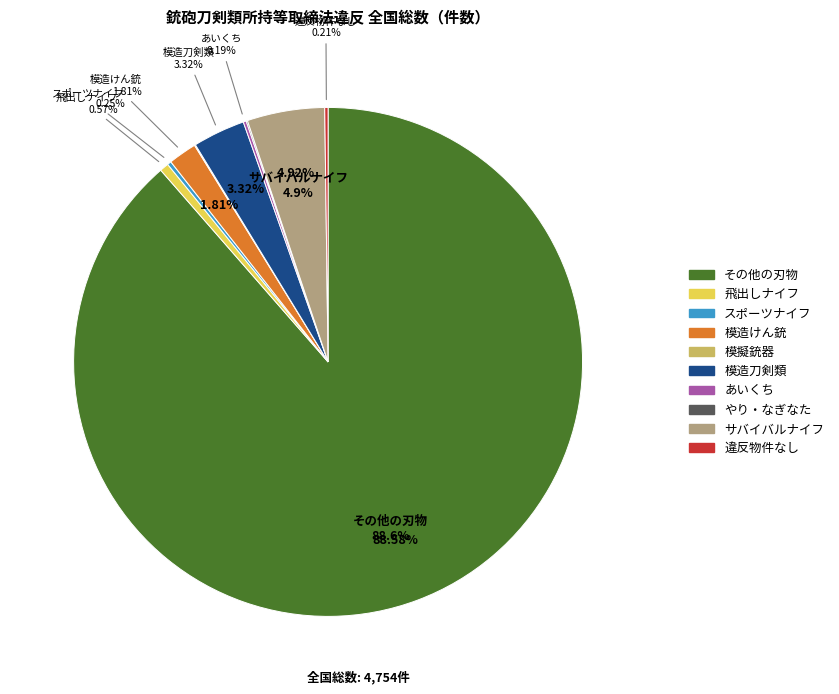

Which has a higher value, 飛出しナイフ or 違反物件なし?

飛出しナイフ